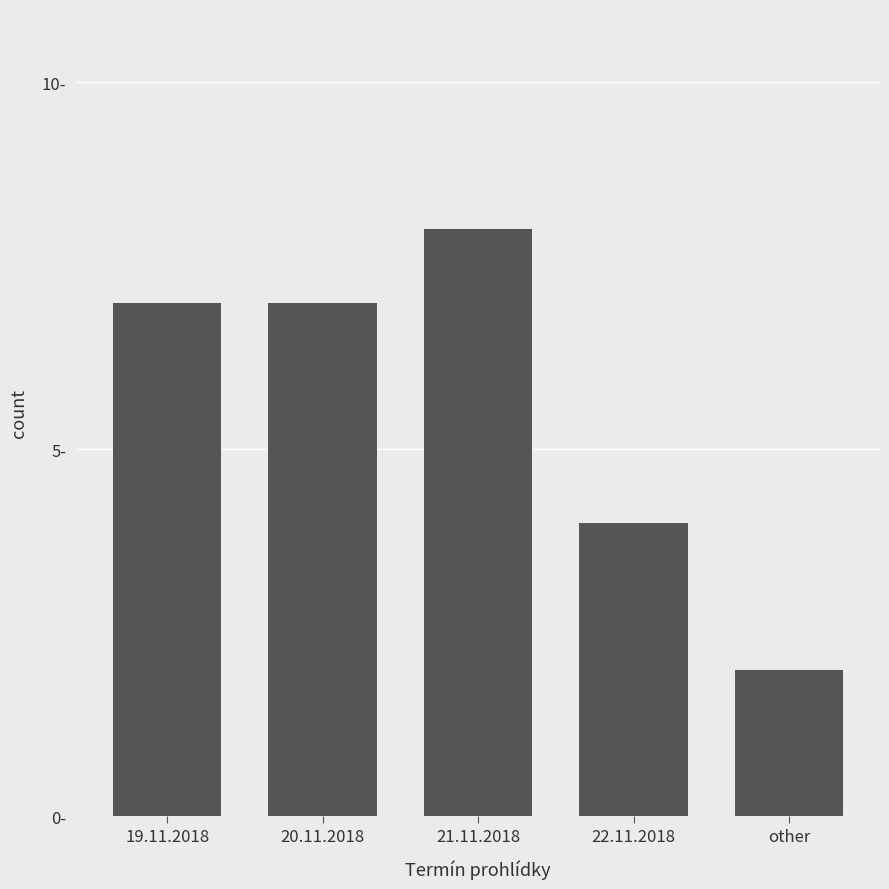

What is the smallest value displayed?

2